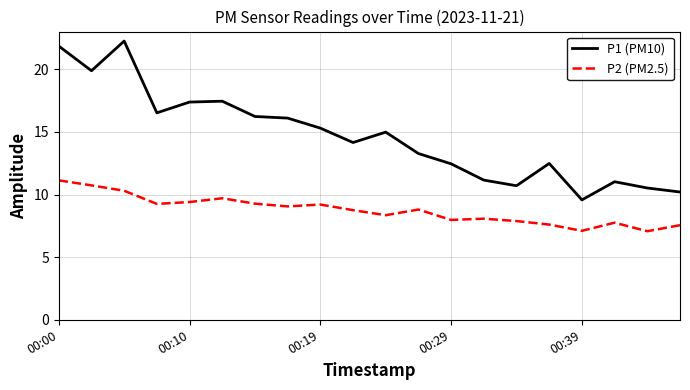

Which series has the widest spread of values?

P1 (PM10)